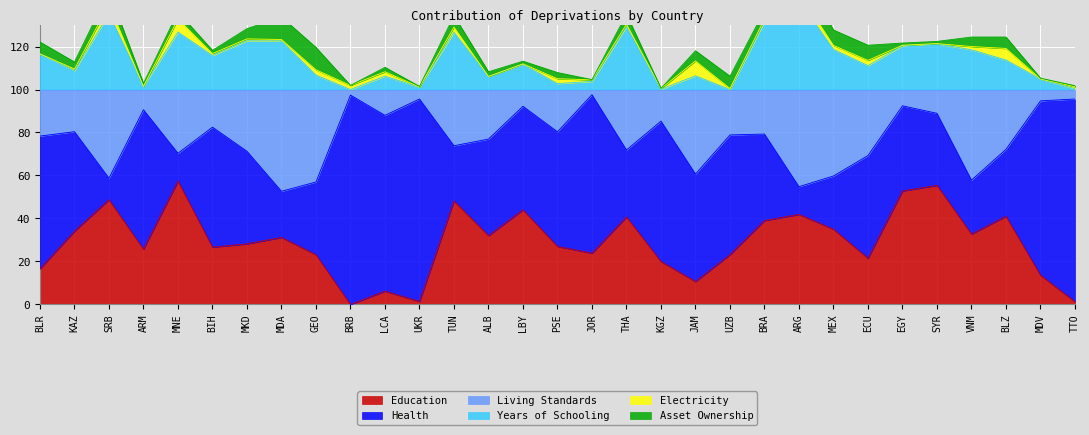

What value does the Education series have at BRA?

39.0